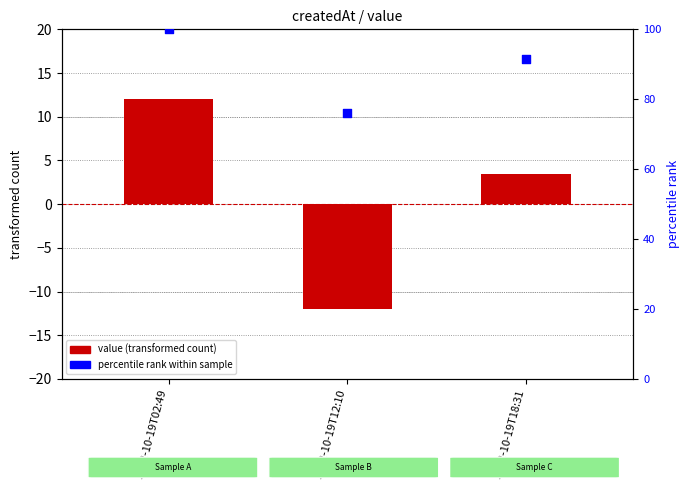

At which category is the sum across all series the highest?

2022-10-19T02:49